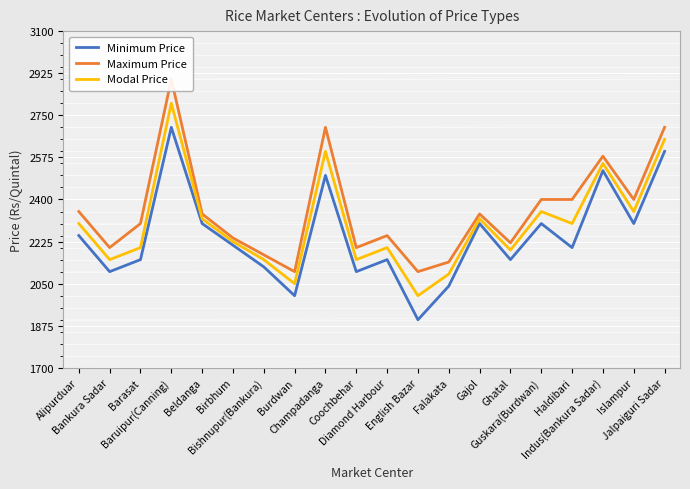

Rank the series by their average value, from highest to lowest.

Maximum Price, Modal Price, Minimum Price